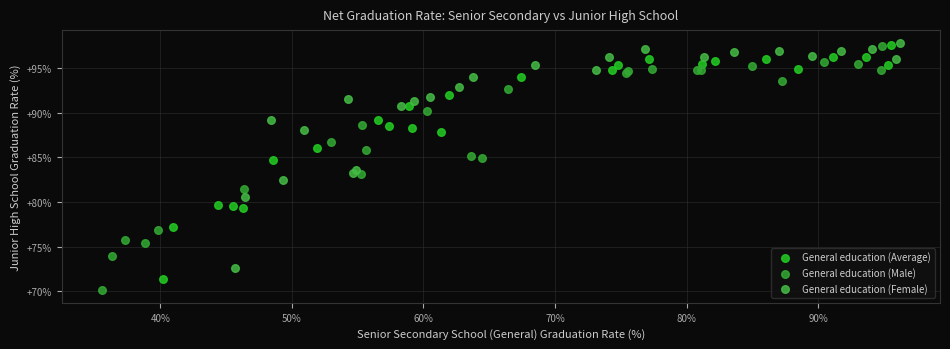

What are all the series names shown in the legend?

General education (Average), General education (Male), General education (Female)